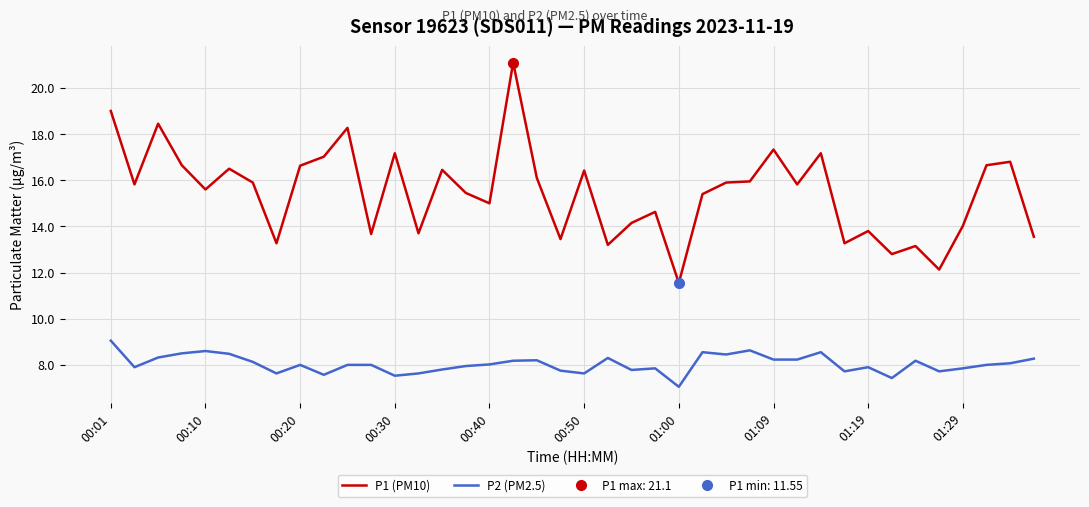

At which label does P1 (PM10) reach its minimum?

01:00